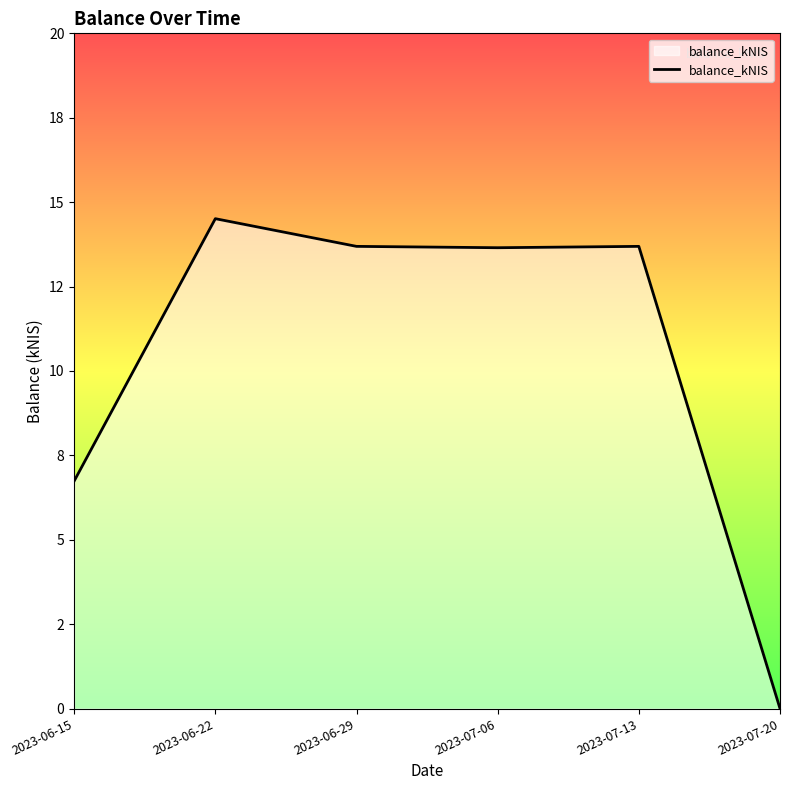

Reading left to right, list all the values displayed in this chart.

2023-06-15=6.7	2023-06-22=14.5	2023-06-29=13.7	2023-07-06=13.7	2023-07-13=13.7	2023-07-20=0.0